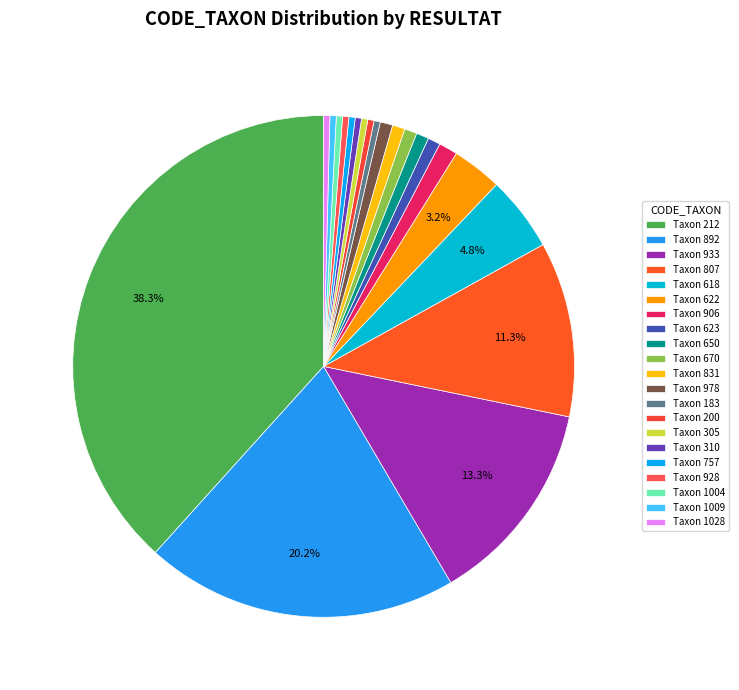

Does any single category account for the majority?

No